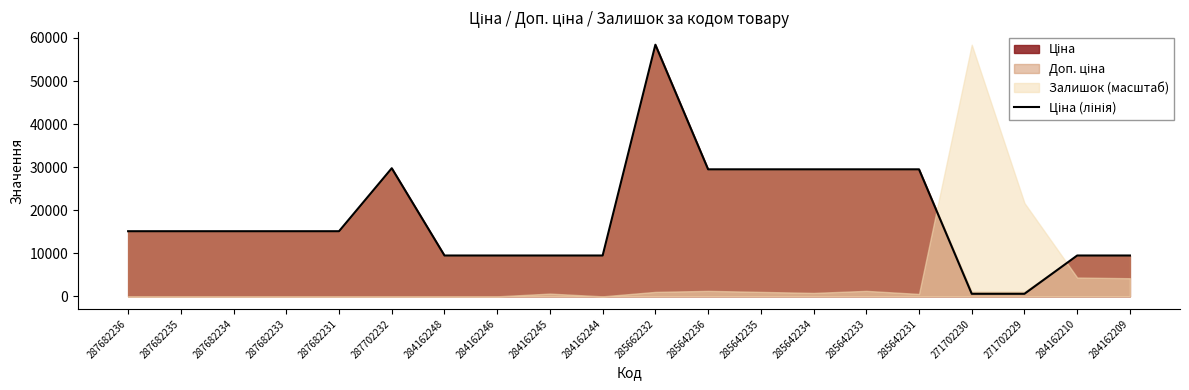

What is the maximum value shown in the chart?

58426.5